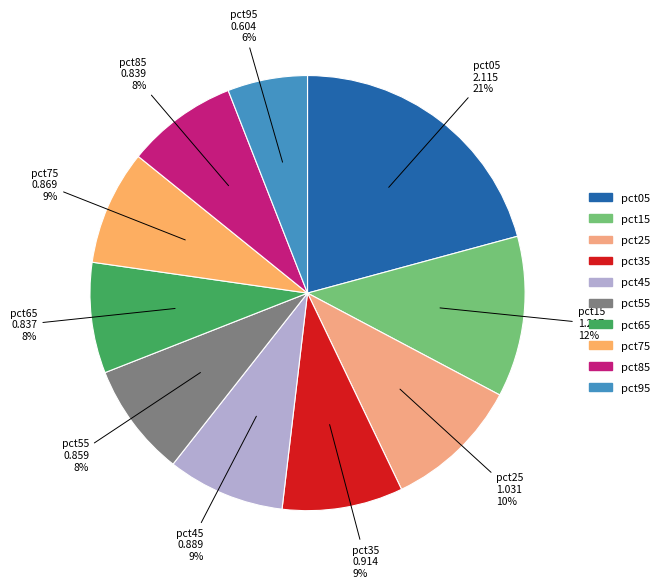

Do pct45 and pct55 together represent more than half of the pie?

No